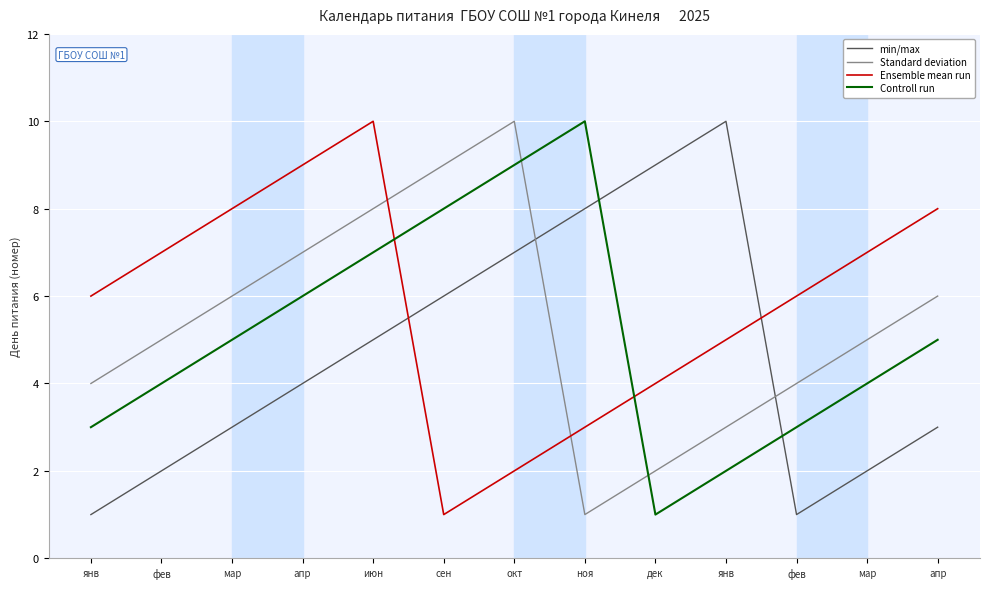

Reading right to left, extract all data points from this chart.

min/max: апр=3	мар=2	фев=1	янв=10	дек=9	ноя=8	окт=7	сен=6	июн=5	апр=4	мар=3	фев=2	янв=1
Standard deviation: апр=6	мар=5	фев=4	янв=3	дек=2	ноя=1	окт=10	сен=9	июн=8	апр=7	мар=6	фев=5	янв=4
Ensemble mean run: апр=8	мар=7	фев=6	янв=5	дек=4	ноя=3	окт=2	сен=1	июн=10	апр=9	мар=8	фев=7	янв=6
Controll run: апр=5	мар=4	фев=3	янв=2	дек=1	ноя=10	окт=9	сен=8	июн=7	апр=6	мар=5	фев=4	янв=3